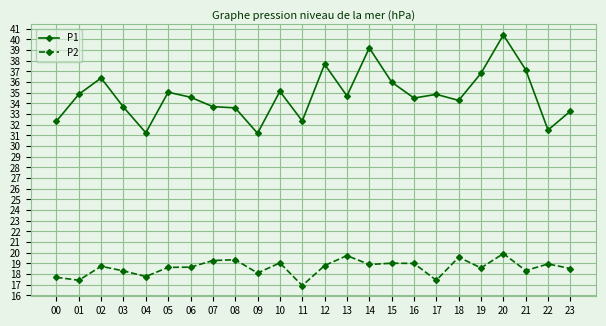

True or false: P2 and P1 intersect in this chart.

False